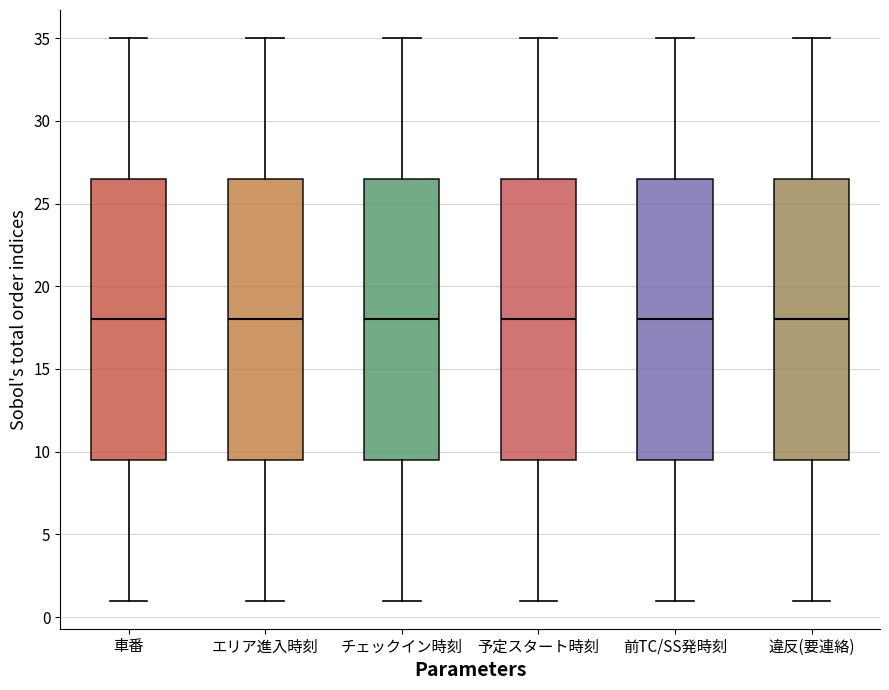

Reading left to right, transcribe this box plot: for each box, give where its median line is, the range the box spans, and where its two whiskers end, as read against the y-axis. The values are not printed on the chart, so give them approximately, as read against the axis.

車番: median 18.0, box 9.5 to 26.5, whiskers 1.0 to 35.0
エリア進入時刻: median 18.0, box 9.5 to 26.5, whiskers 1.0 to 35.0
チェックイン時刻: median 18.0, box 9.5 to 26.5, whiskers 1.0 to 35.0
予定スタート時刻: median 18.0, box 9.5 to 26.5, whiskers 1.0 to 35.0
前TC/SS発時刻: median 18.0, box 9.5 to 26.5, whiskers 1.0 to 35.0
違反(要連絡): median 18.0, box 9.5 to 26.5, whiskers 1.0 to 35.0